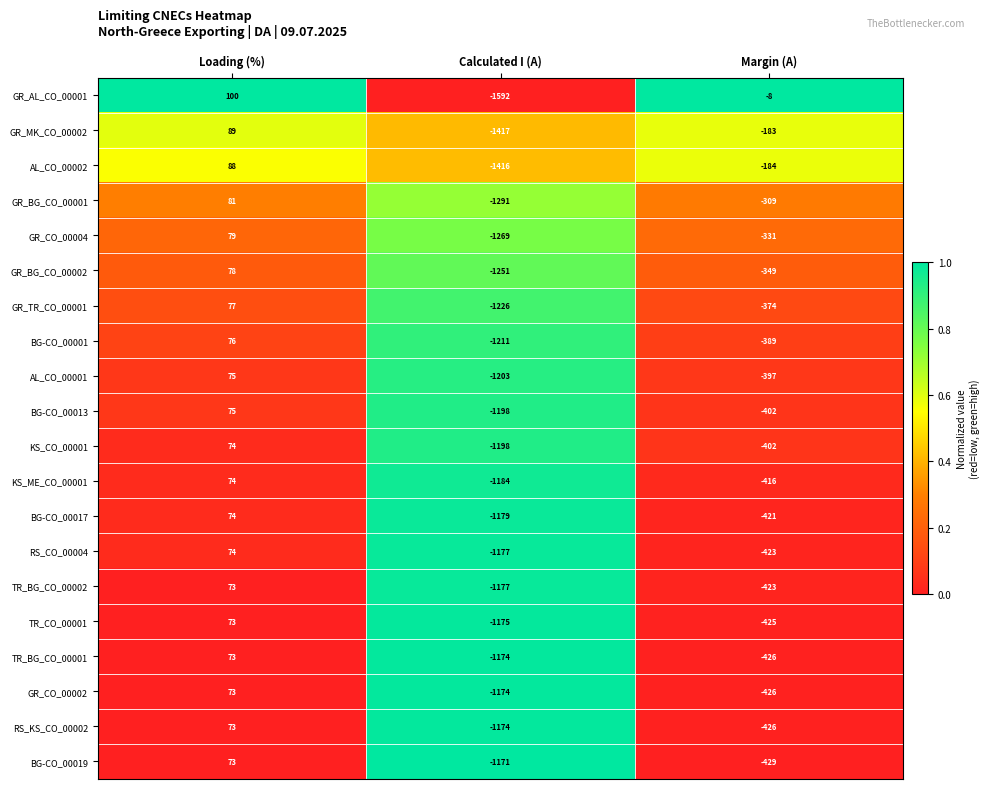

What is the maximum value shown in the chart?

100